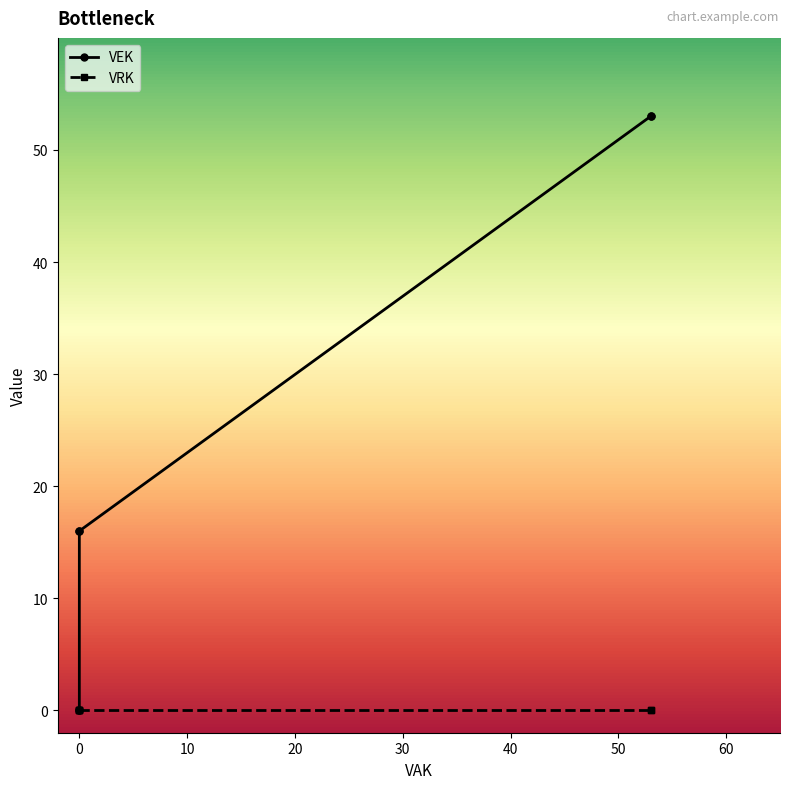

The value at 0 is -31. True or false?

False